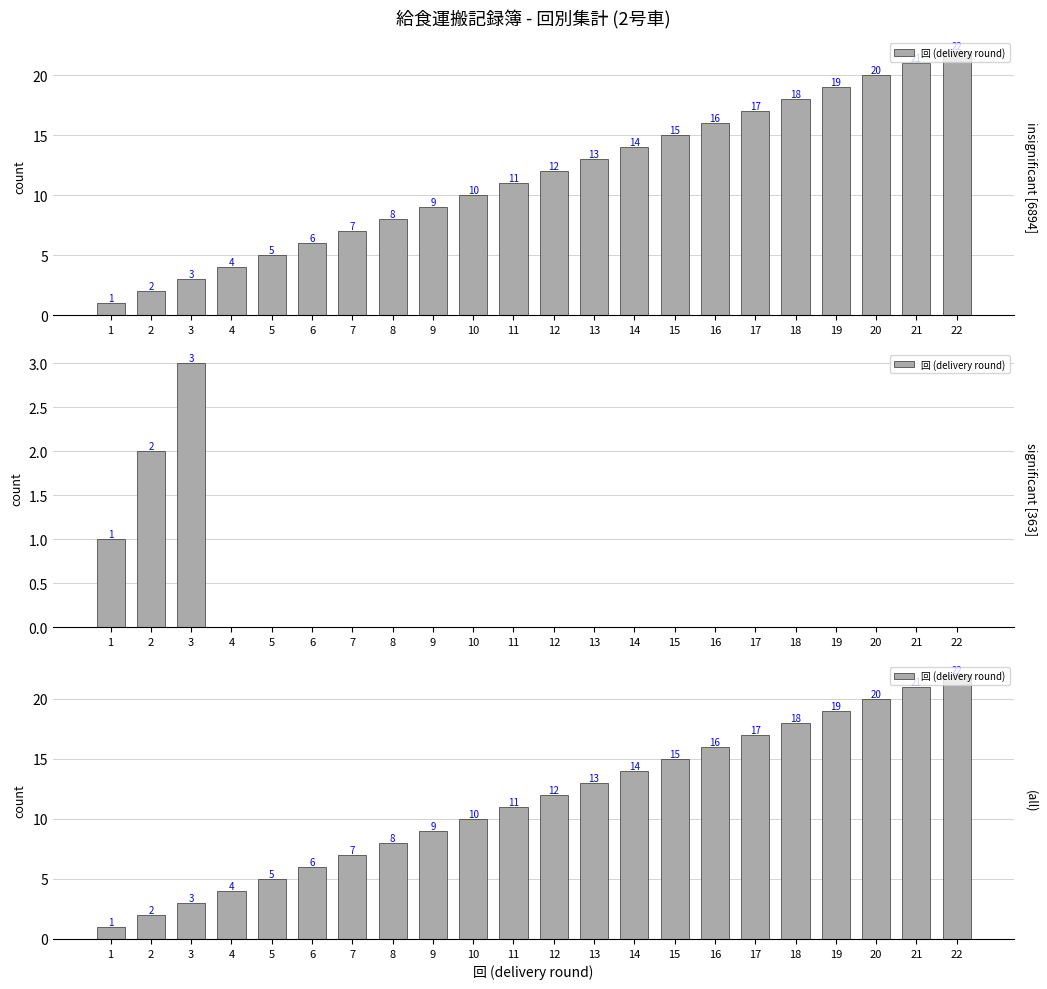

How many series are shown in this chart?

1